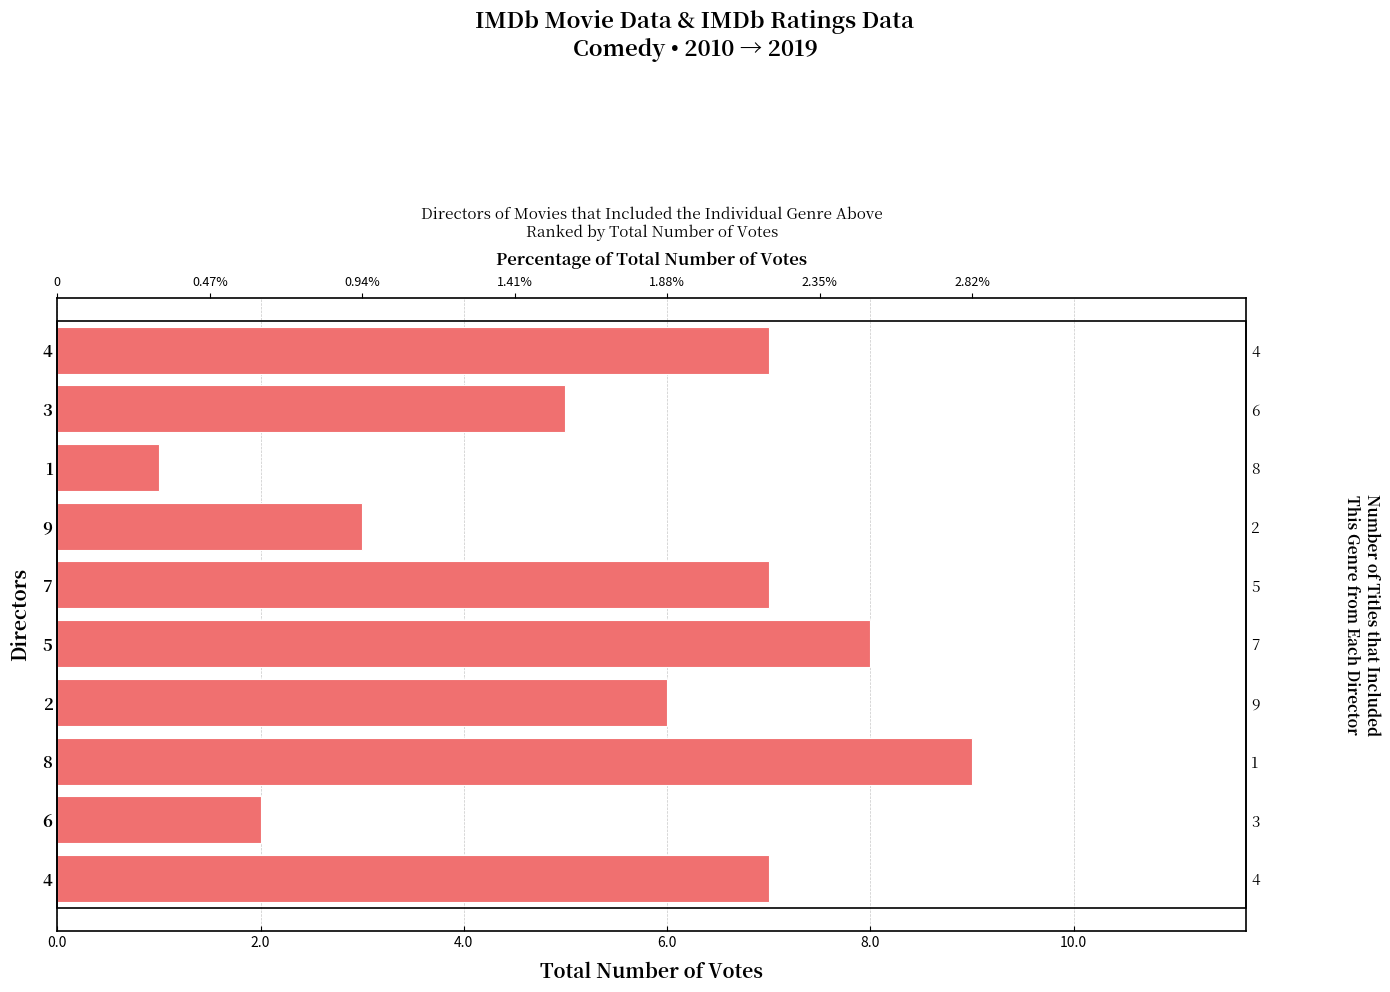

Reading left to right, extract all data points from this chart.

7	5	1	3	7	8	6	9	2	7